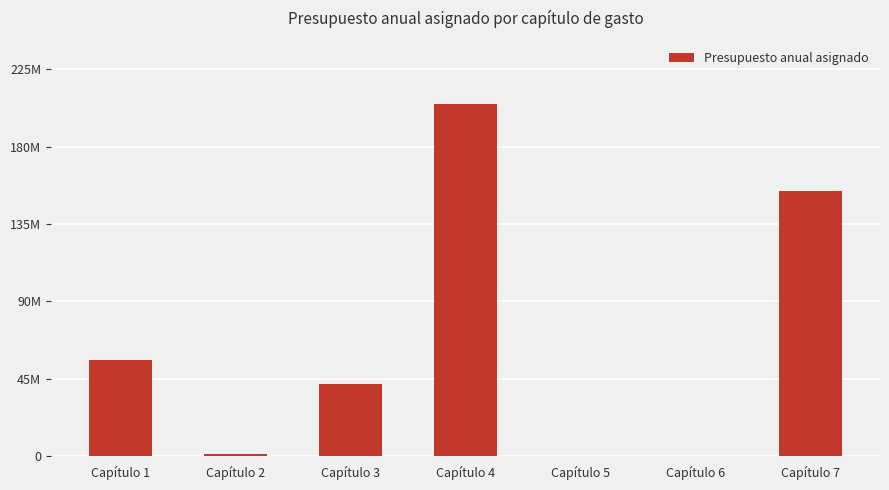

What is the change in value from Capítulo 3 to Capítulo 4?

+162991059